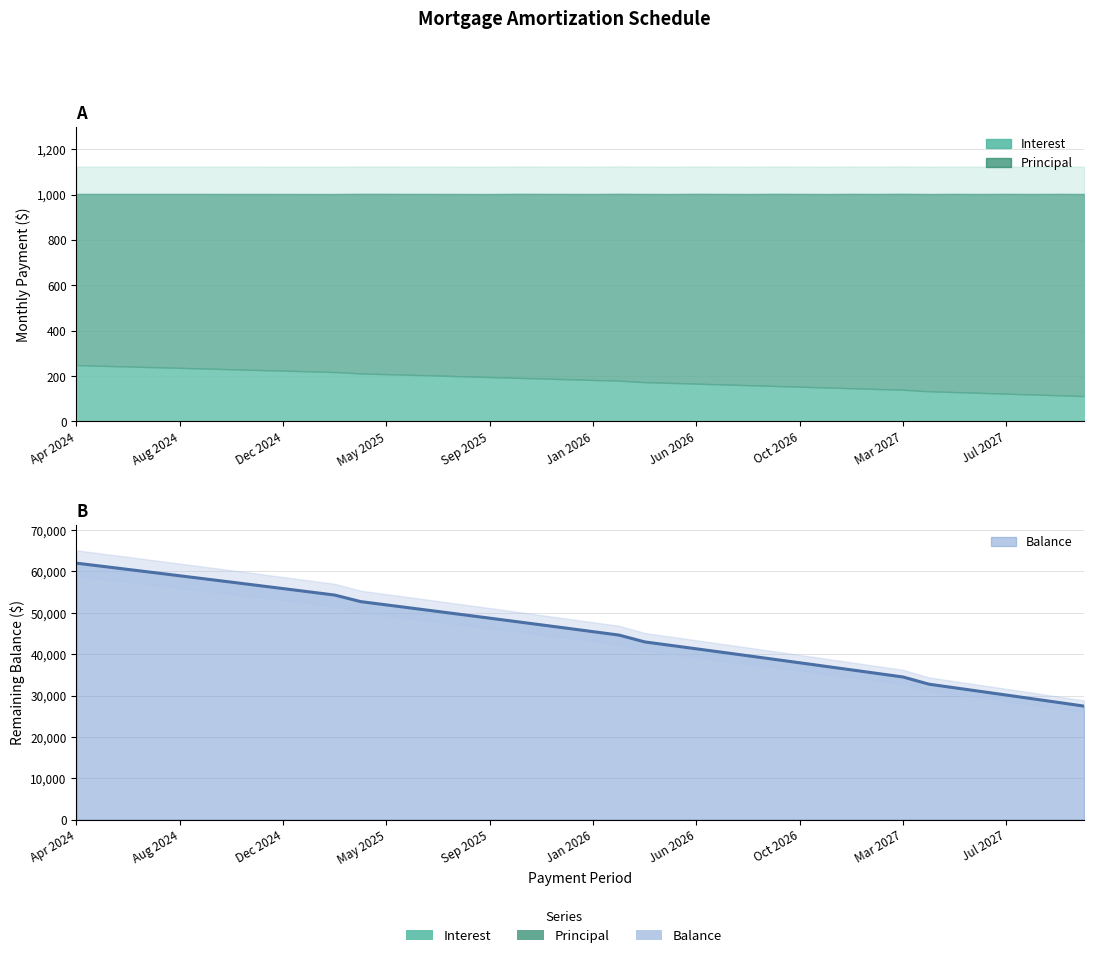

The value of Balance at Aug 2024 is 58954.0. True or false?

True